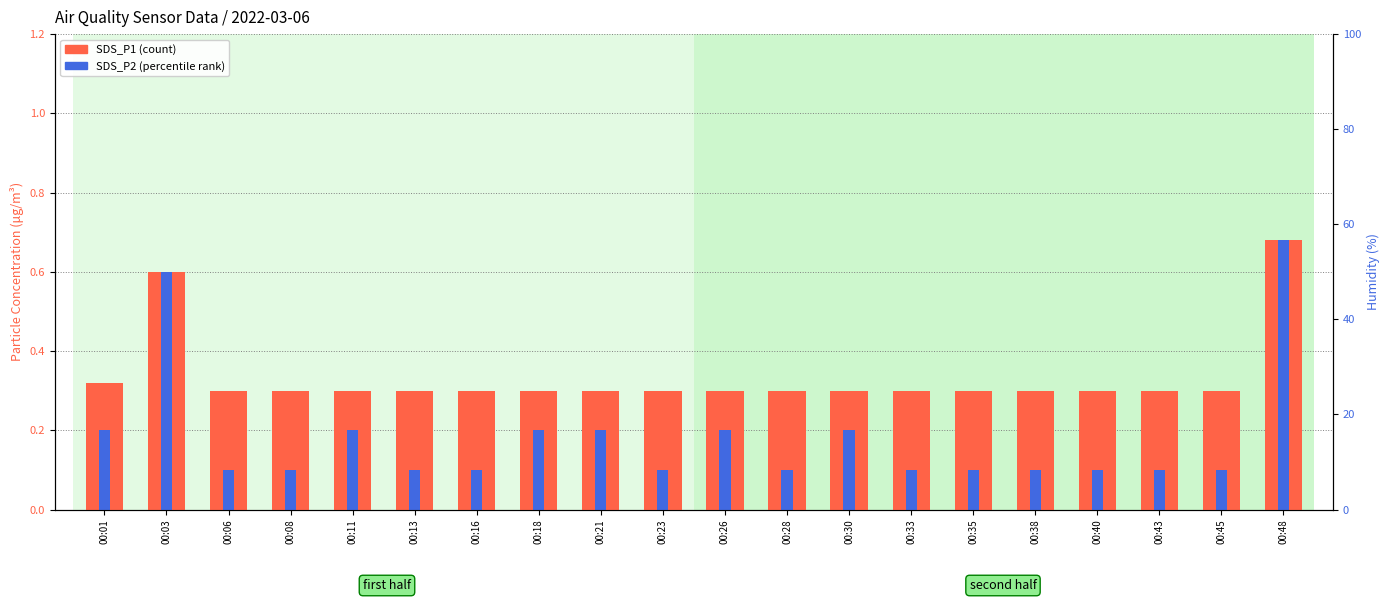

List the labels in order of SDS_P1 value, smallest first.

00:06, 00:08, 00:11, 00:13, 00:16, 00:18, 00:21, 00:23, 00:26, 00:28, 00:30, 00:33, 00:35, 00:38, 00:40, 00:43, 00:45, 00:01, 00:03, 00:48